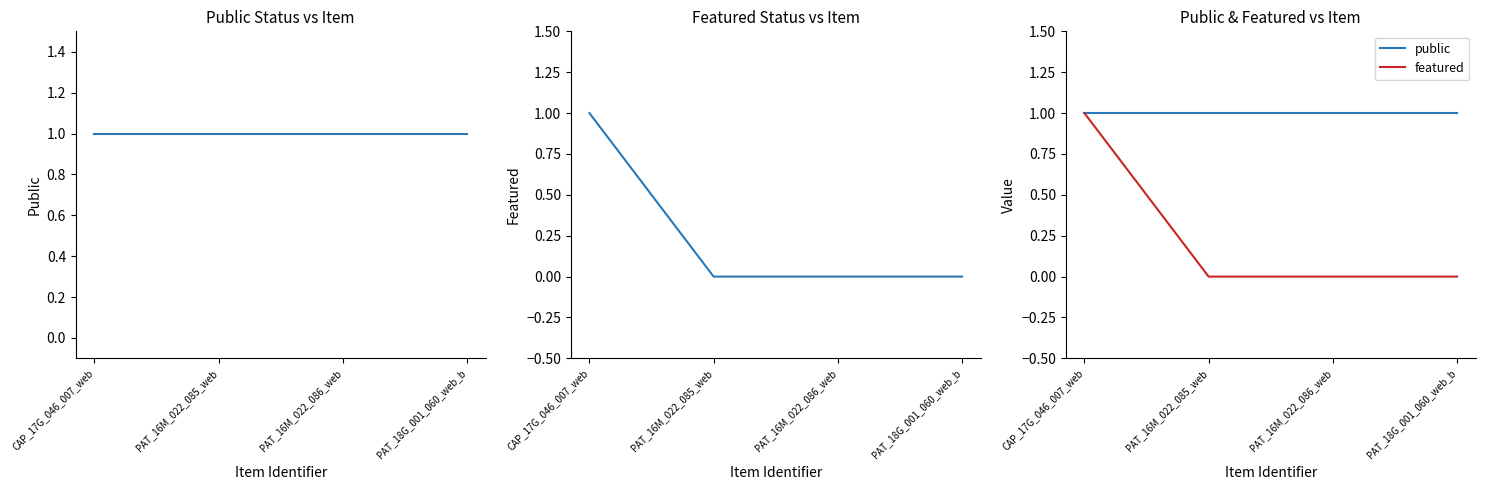

The public series shows 1 at CAP_17G_046_007_web. True or false?

True